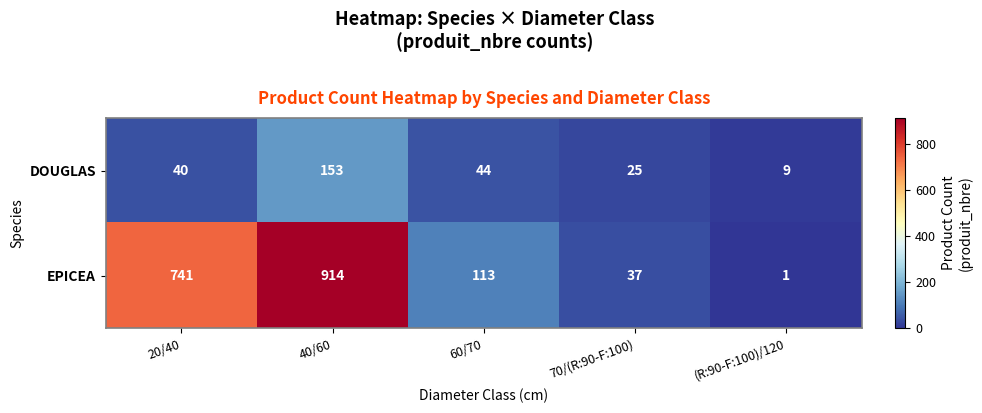

Which series has the largest range (max minus min)?

EPICEA